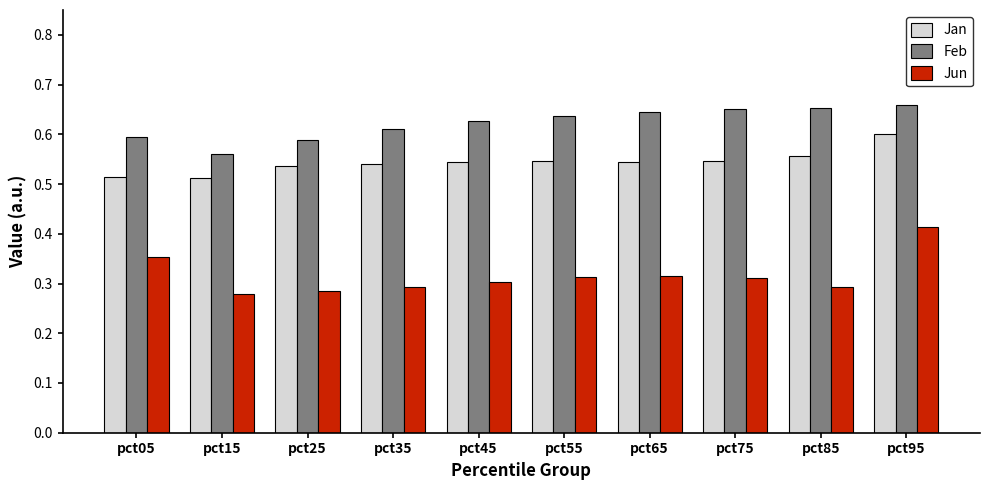

At which label does Jan reach its peak?

pct95